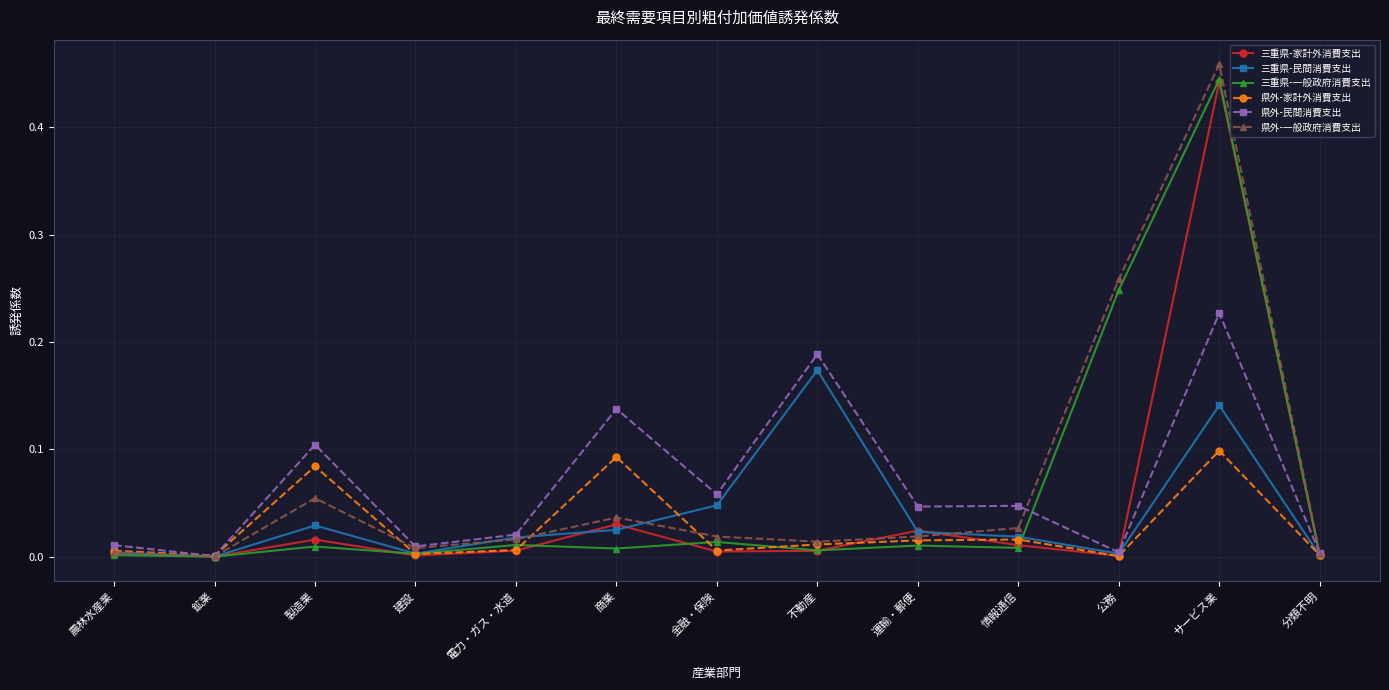

Count the number of categories in the chart.

13